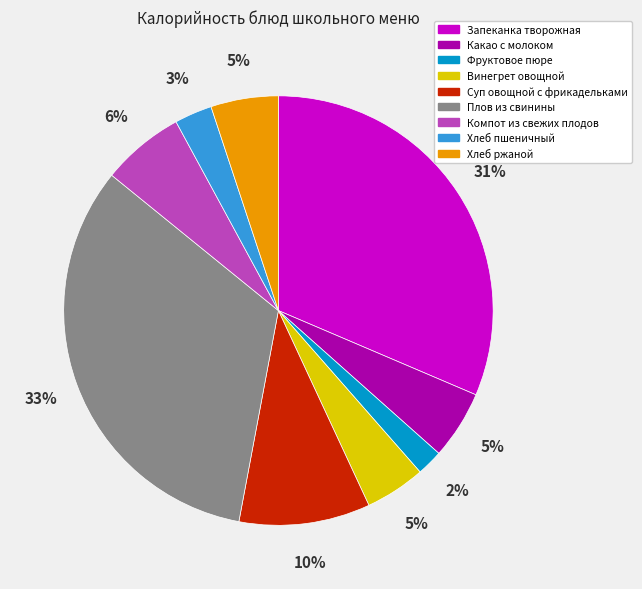

Does any single category account for the majority?

No